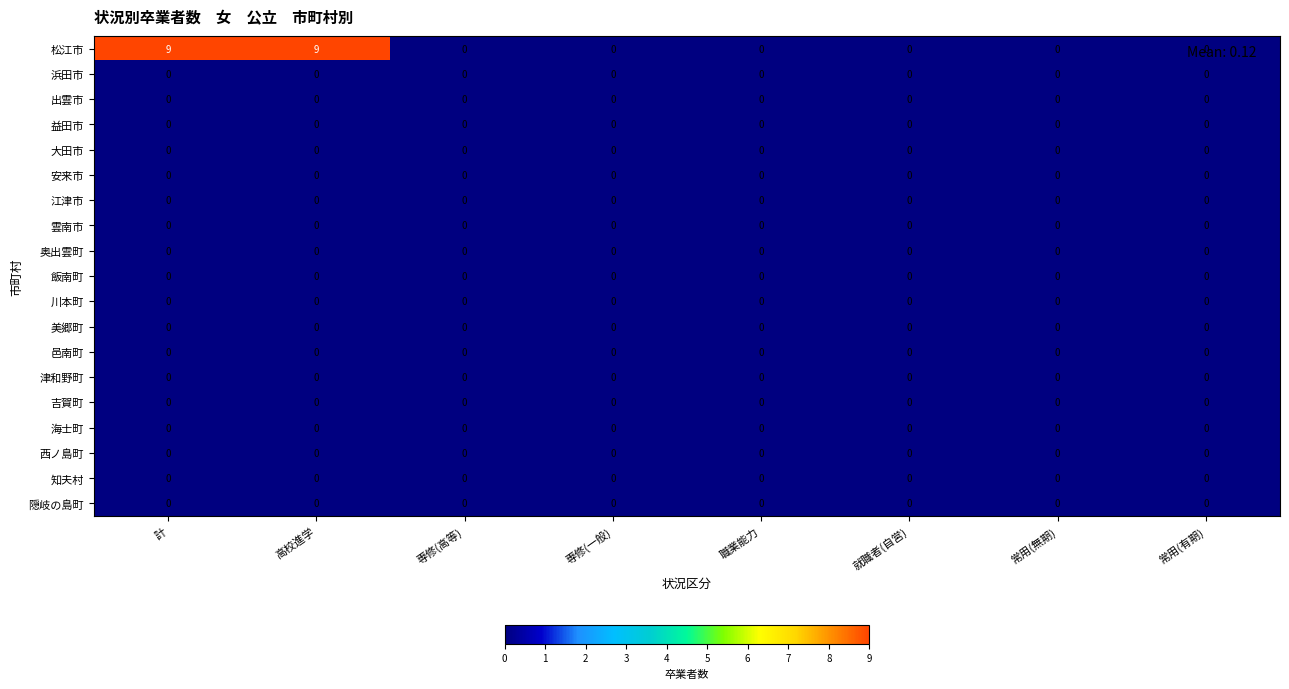

What is the difference between the 松江市 values at 職業能力 and 高校進学?

9